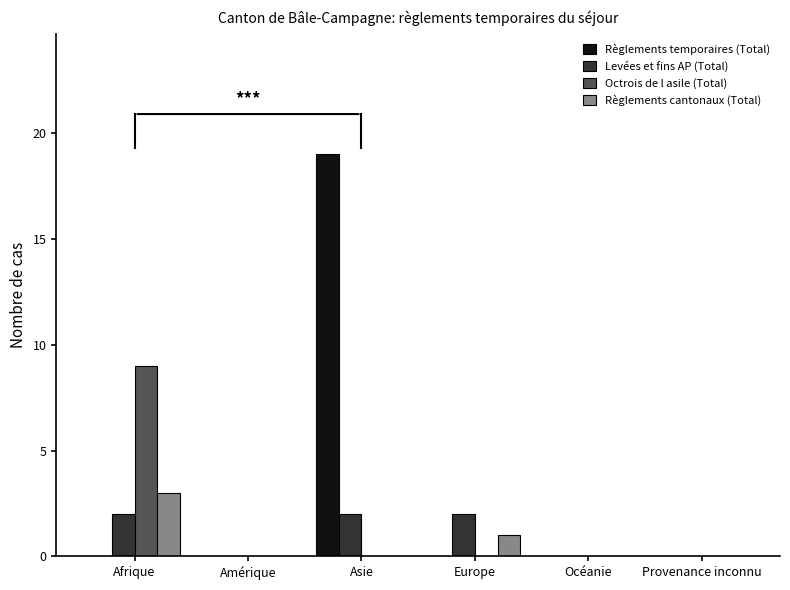

What is the average value of the Octrois de l asile (Total) series?

2